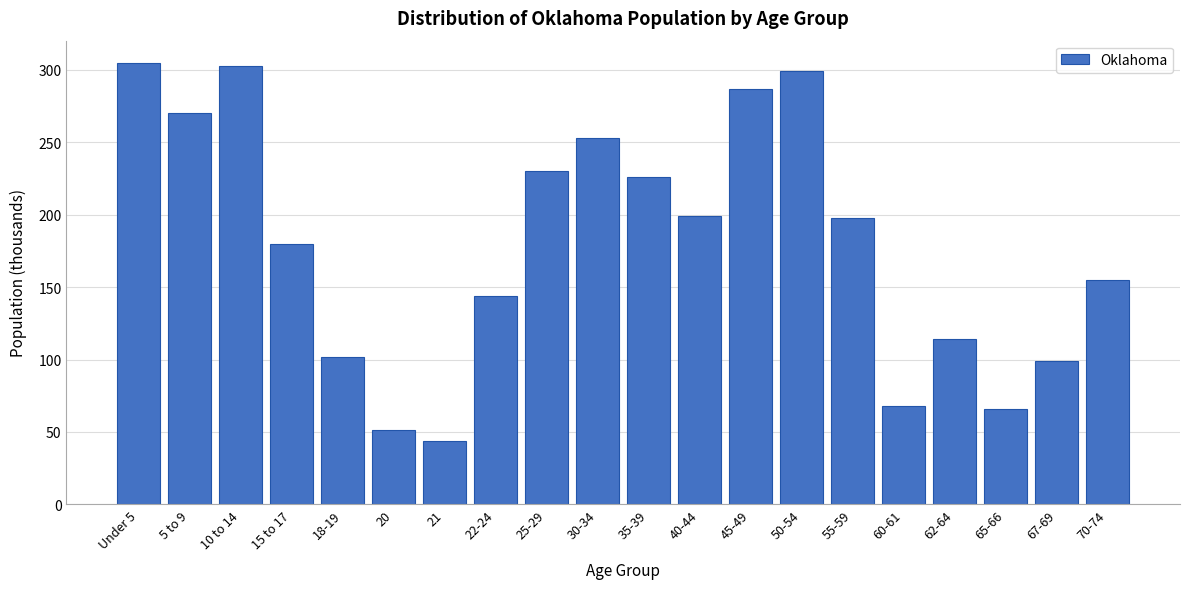

What is the label of the 17th bar from the left?

62-64